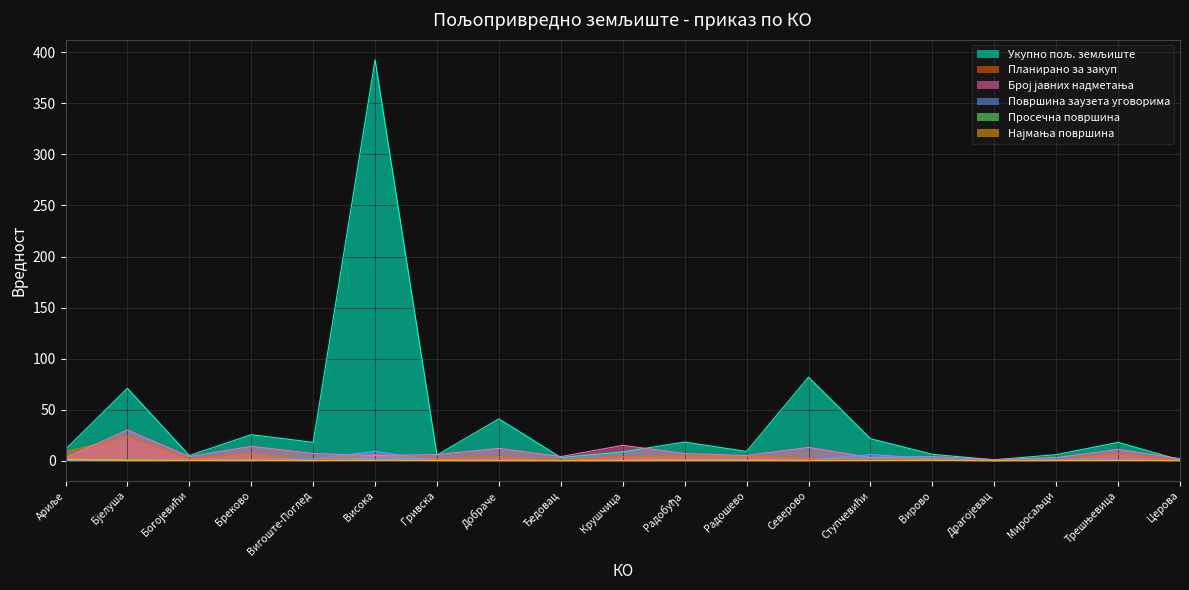

True or false: Планирано за закуп and Просечна површина cross at least once.

False